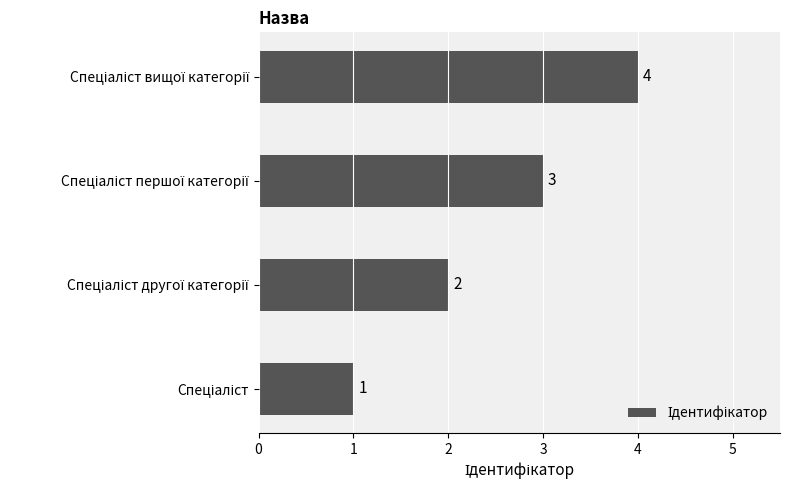

Count the values in the range 2 to 4.

3